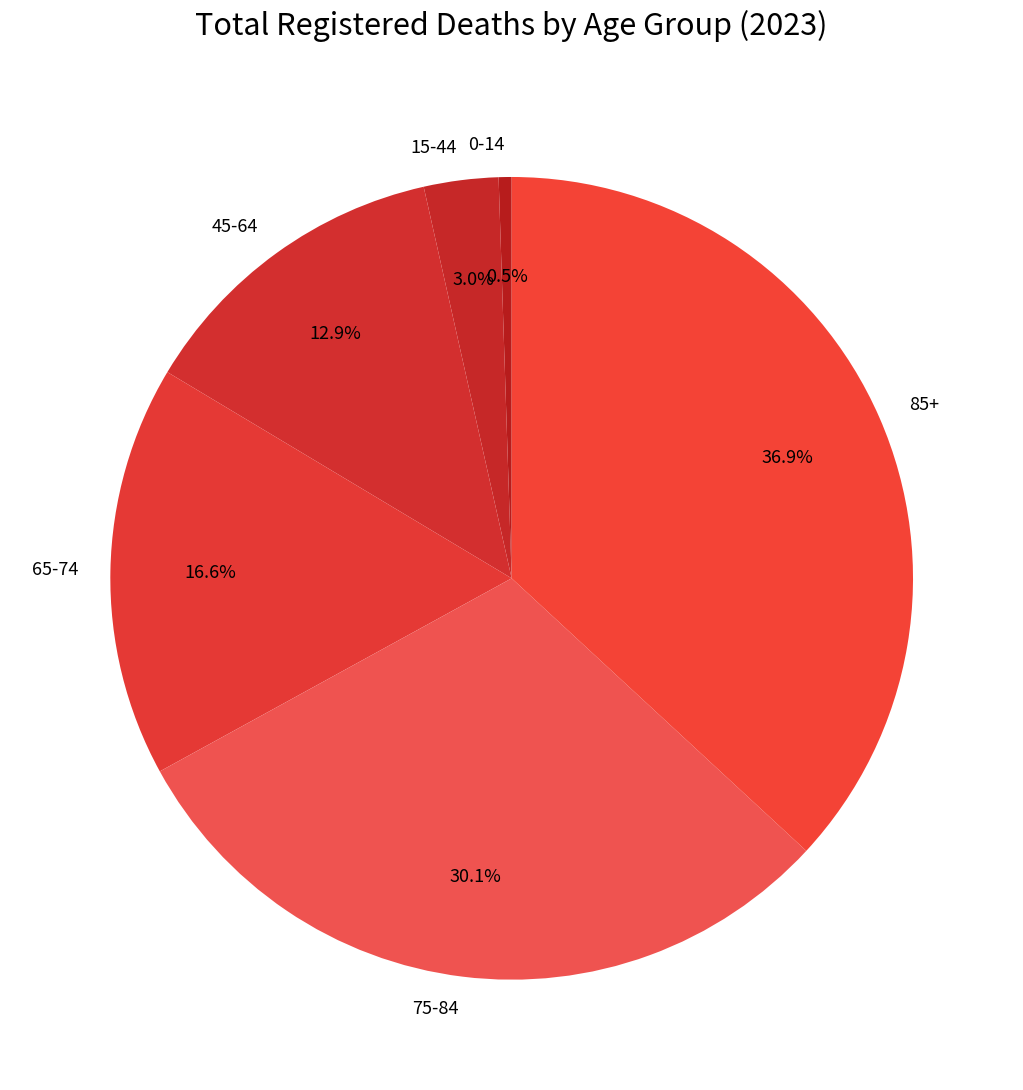

To the nearest percent, what portion does 15-44 represent?

3%